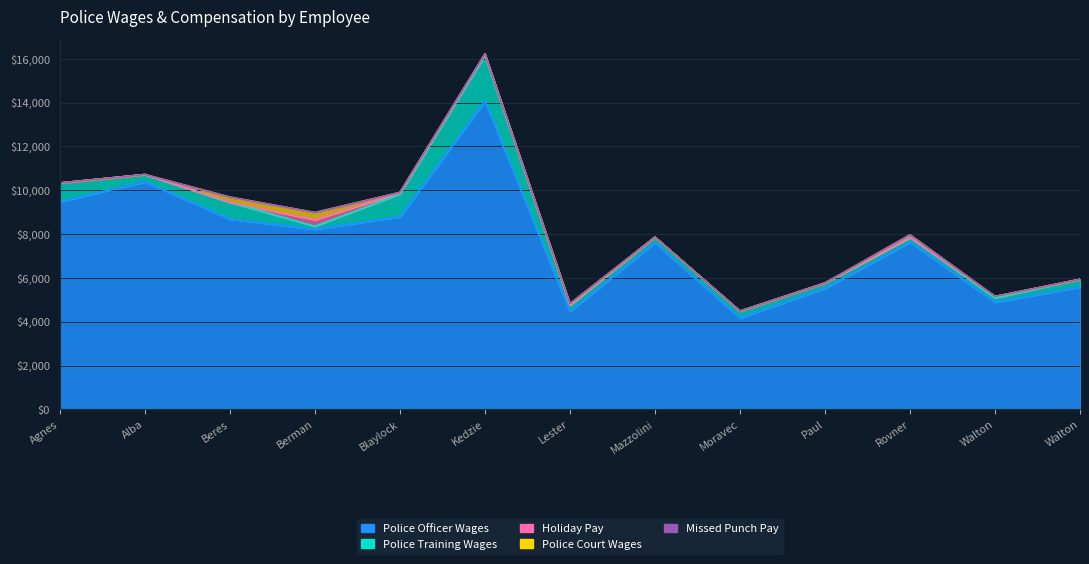

Which has a higher value, Blaylock, Glen P or Rovner, Ronald D?

Blaylock, Glen P